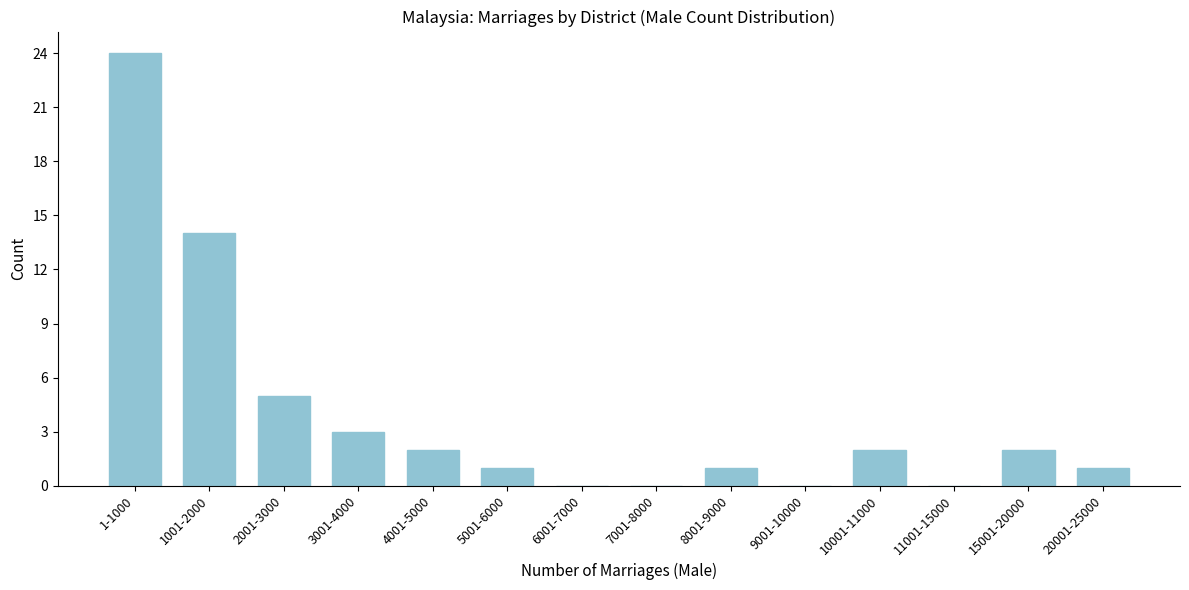

Reading left to right, extract all data points from this chart.

1-1000=24	1001-2000=14	2001-3000=5	3001-4000=3	4001-5000=2	5001-6000=1	6001-7000=0	7001-8000=0	8001-9000=1	9001-10000=0	10001-11000=2	11001-15000=0	15001-20000=2	20001-25000=1